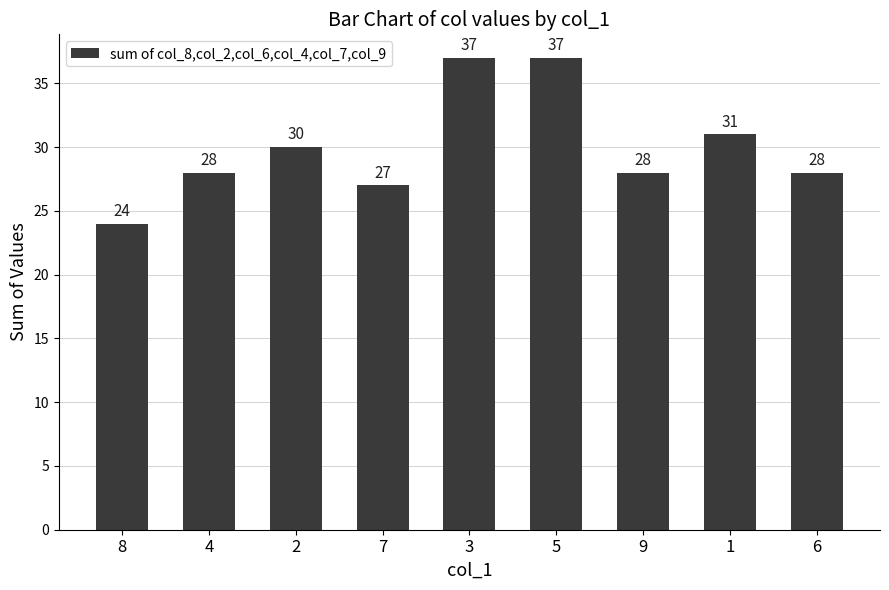

What is the average value?

30